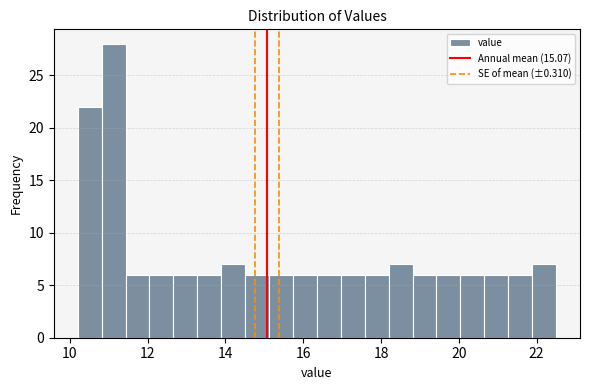

Around what value on the x-axis is the tallest bar? Give the approximate position of its centre, as read against the axis.

11.2